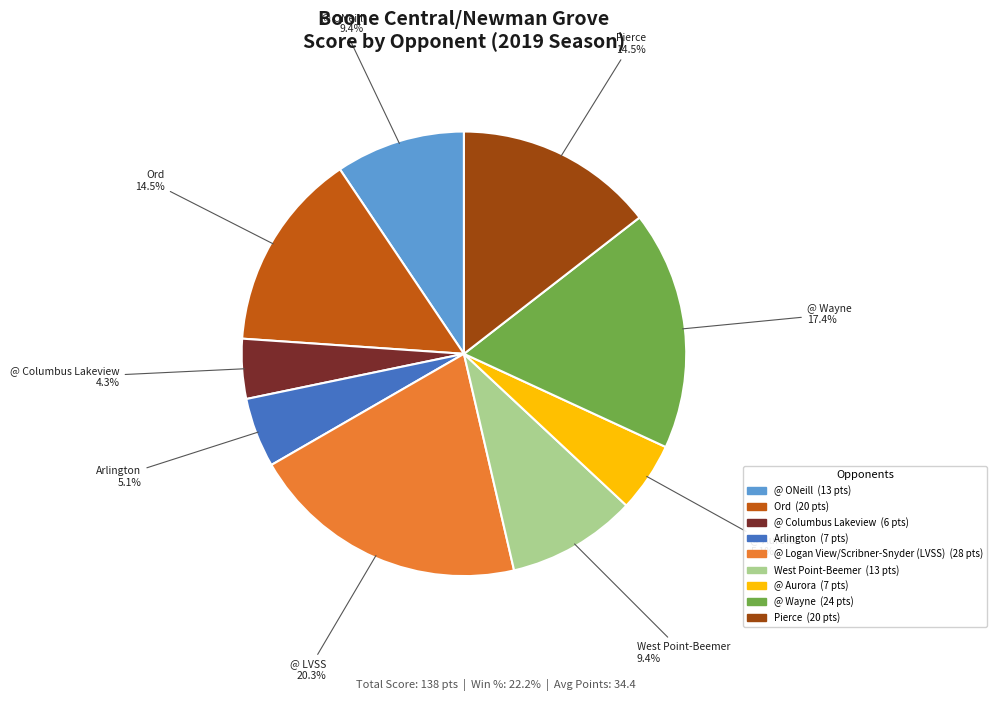

Which category has the smallest portion of the pie?

@ Columbus Lakeview